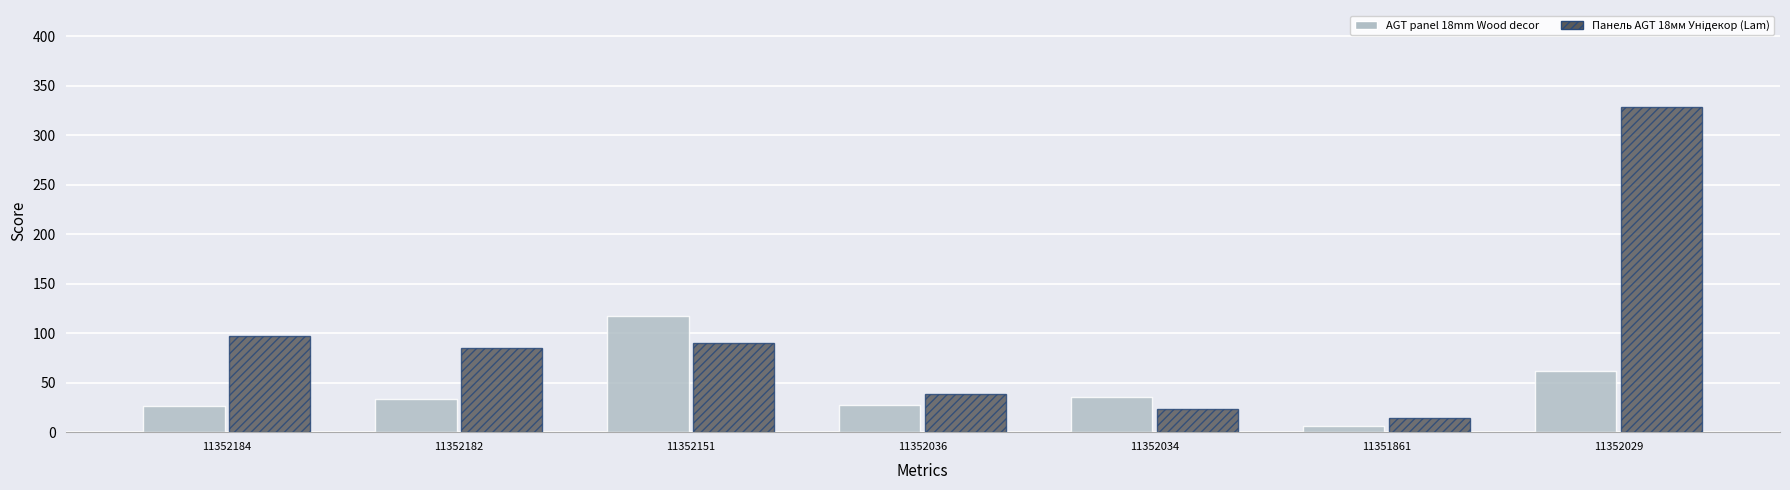

What is the spread (max minus min) of values at 11352036?

12